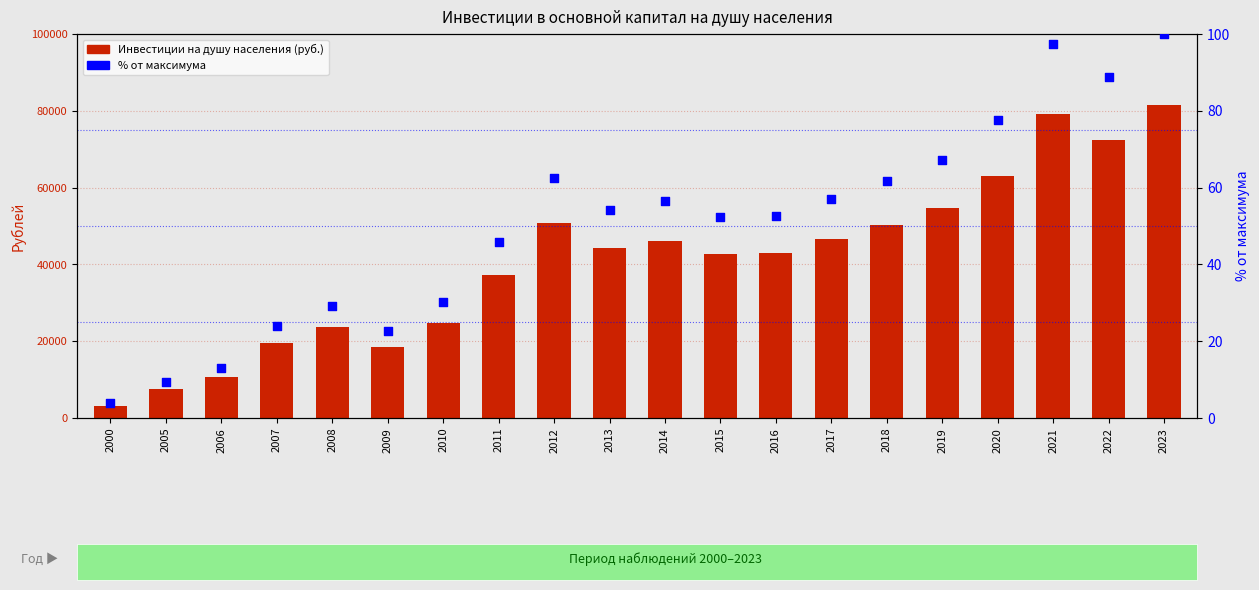

Which series reaches the minimum Y coordinate?

% от максимума